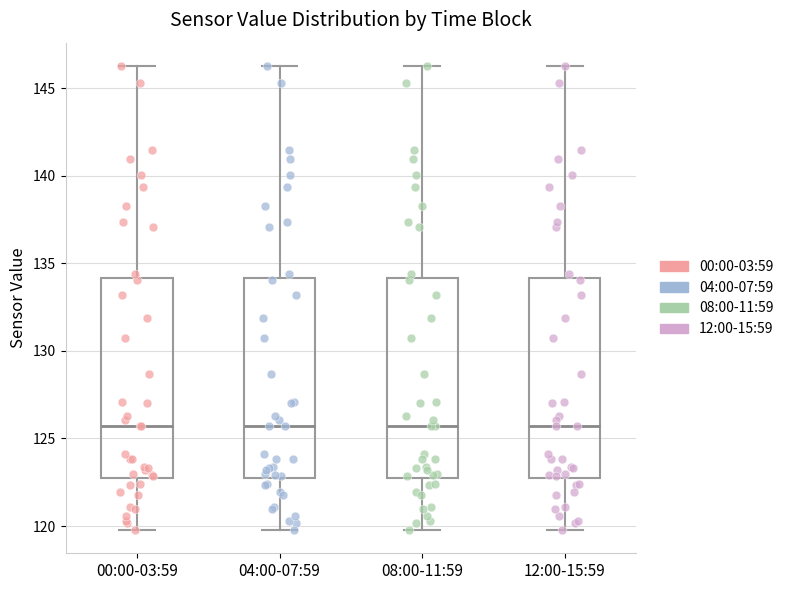

Reading left to right, transcribe this box plot: for each box, give where its median line is, the range the box spans, and where its two whiskers end, as read against the y-axis. The values are not printed on the chart, so give them approximately, as read against the axis.

00:00-03:59: median 125.5, box 122.5 to 134.0, whiskers 120.0 to 146.5
04:00-07:59: median 125.5, box 122.5 to 134.0, whiskers 120.0 to 146.5
08:00-11:59: median 125.5, box 122.5 to 134.0, whiskers 120.0 to 146.5
12:00-15:59: median 125.5, box 122.5 to 134.0, whiskers 120.0 to 146.5